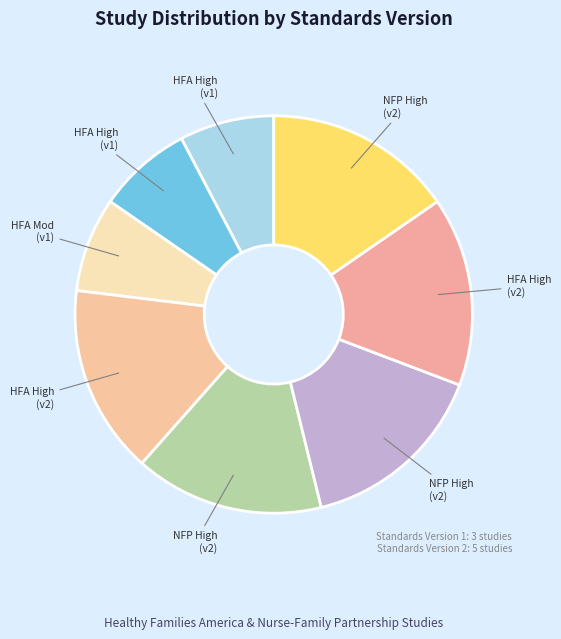

How many slices are in this pie chart?

8